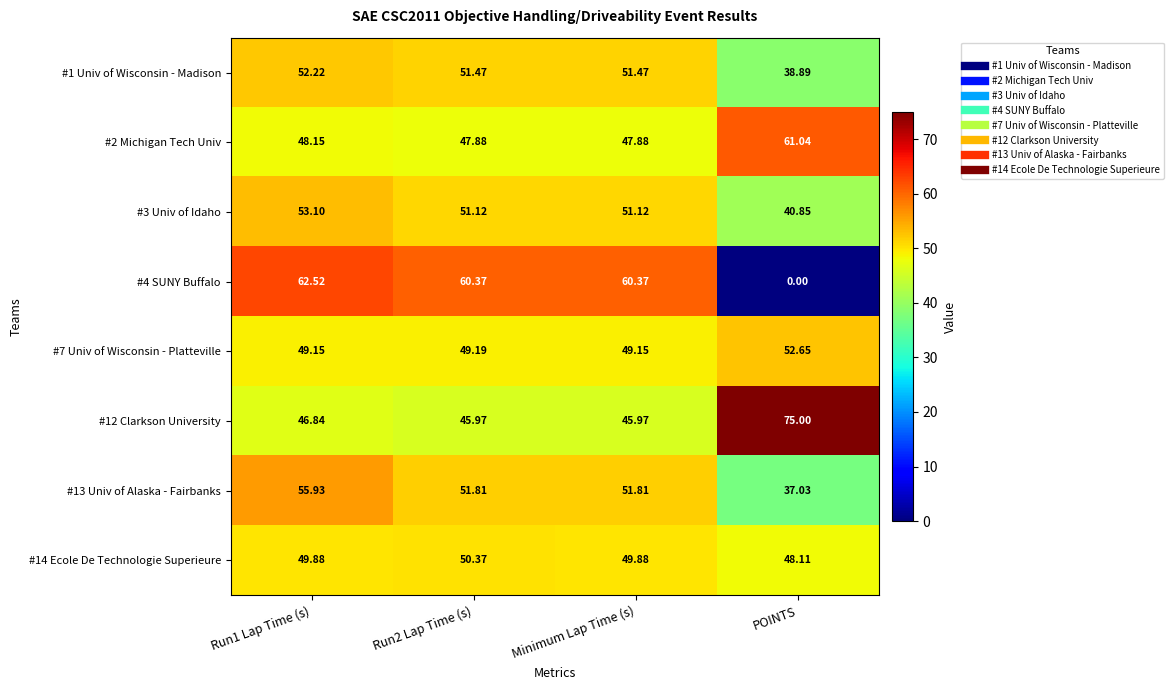

At how many categories does at least one series exceed 74?

1